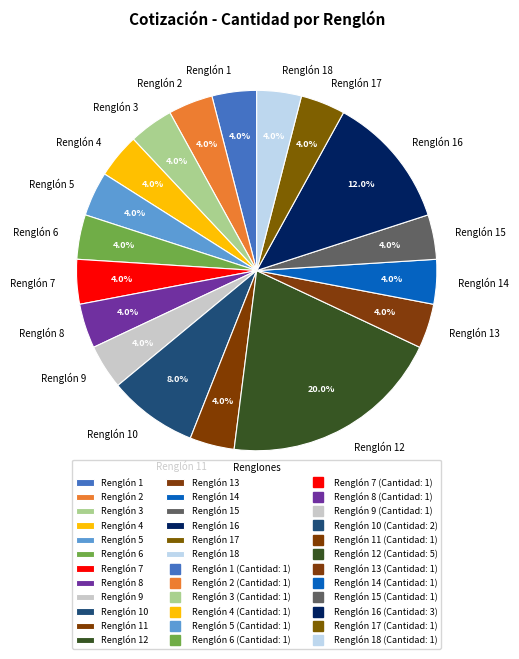

Which category has the biggest portion of the pie?

Renglón 12